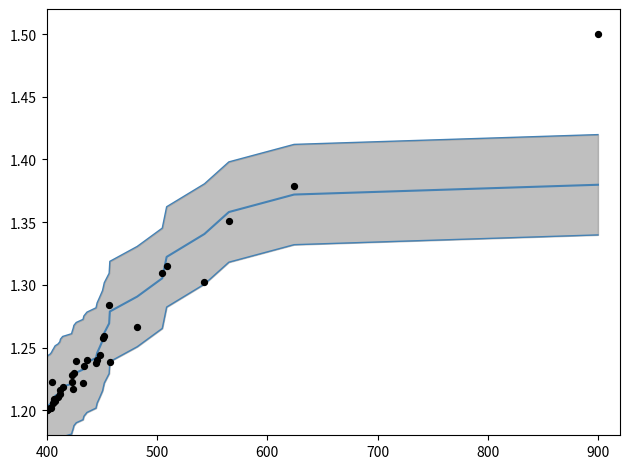

Which series reaches the minimum Y coordinate?

Lower Bound